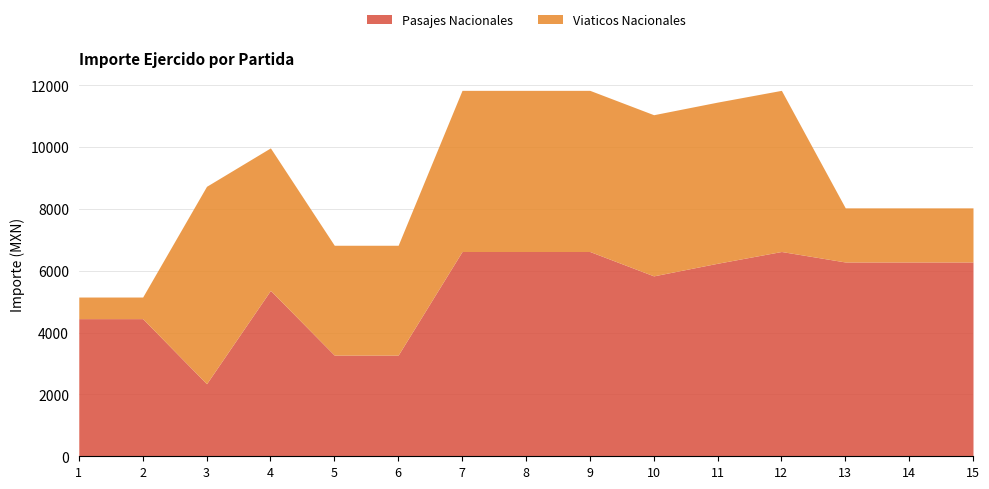

What is the approximate value of Pasajes Nacionales at 5?

3272.0